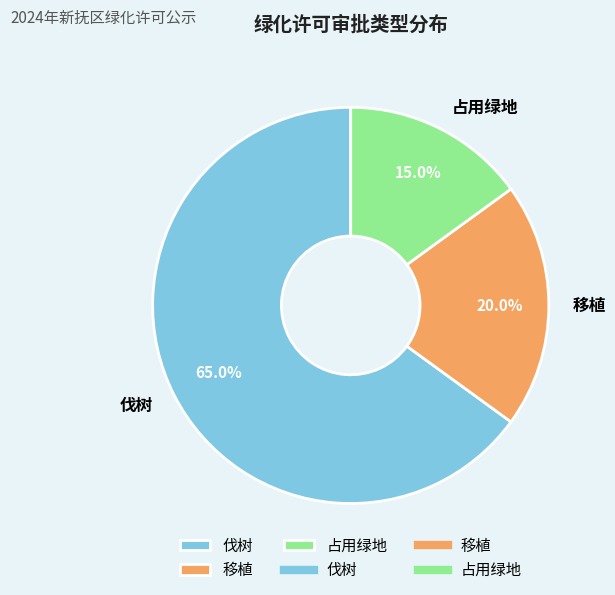

To the nearest percent, what portion does 伐树 represent?

65%